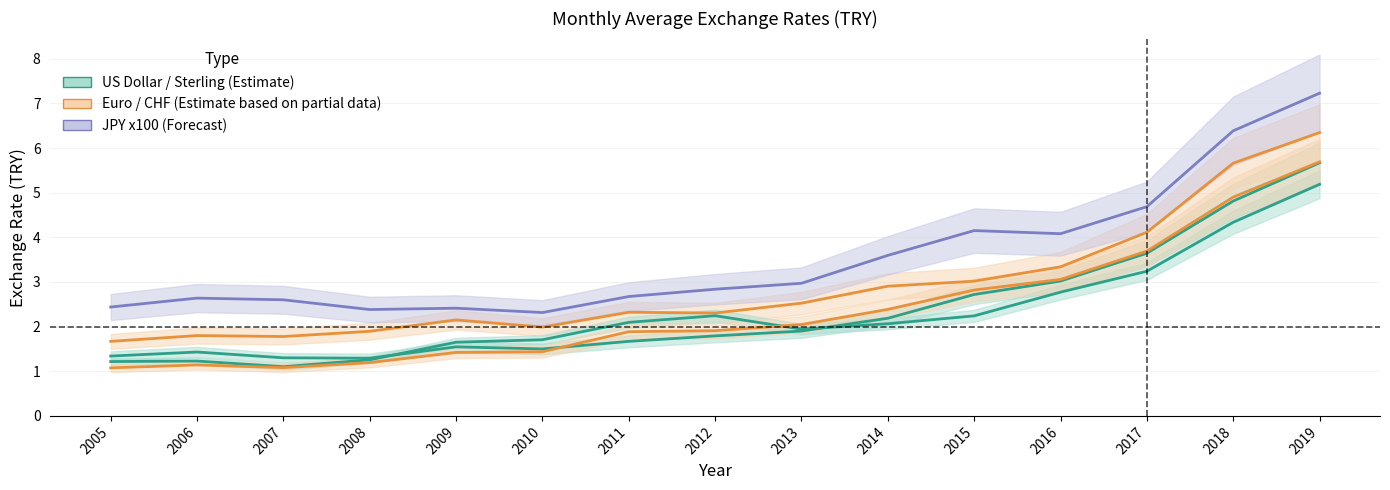

After their last crossing, which series has the higher values: Swiss_Franc or JPY_100?

Swiss_Franc